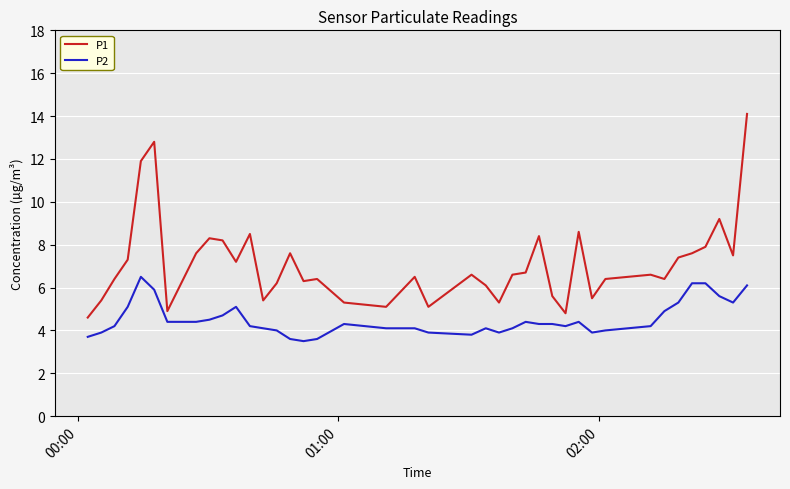

List the series in order of their overall mean, highest first.

P1, P2